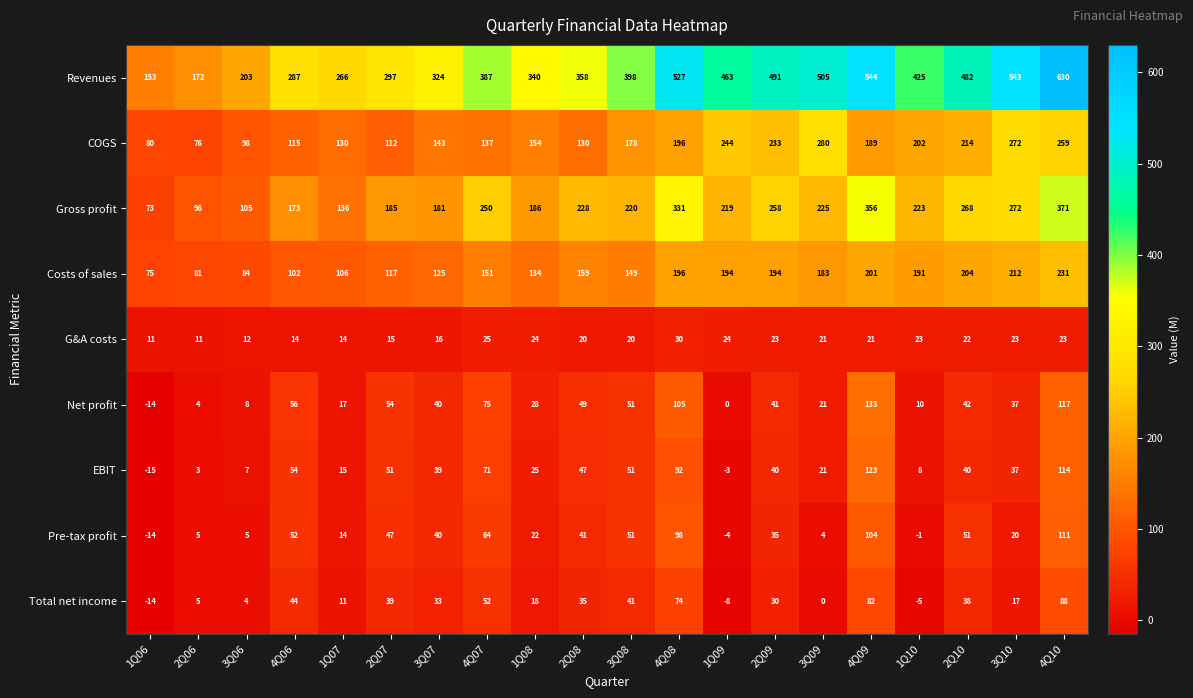

What is the approximate value of EBIT at 4Q07?

71